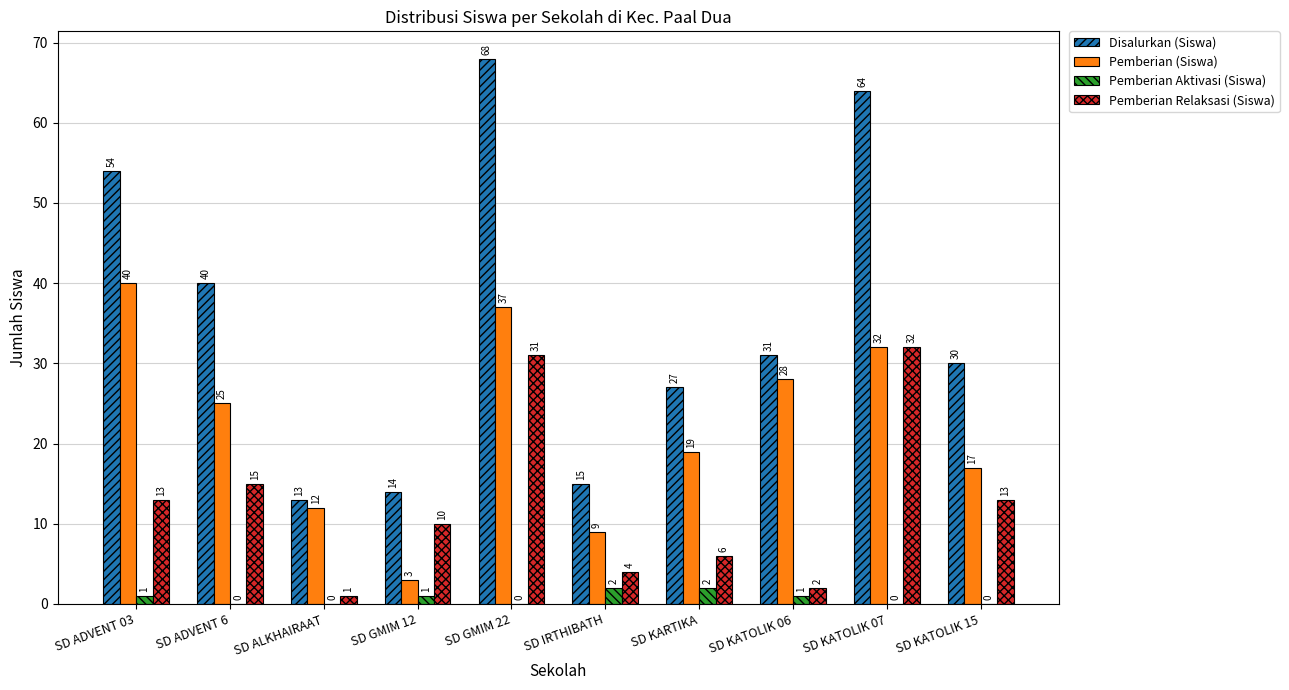

What is the maximum value for Disalurkan (Siswa)?

68